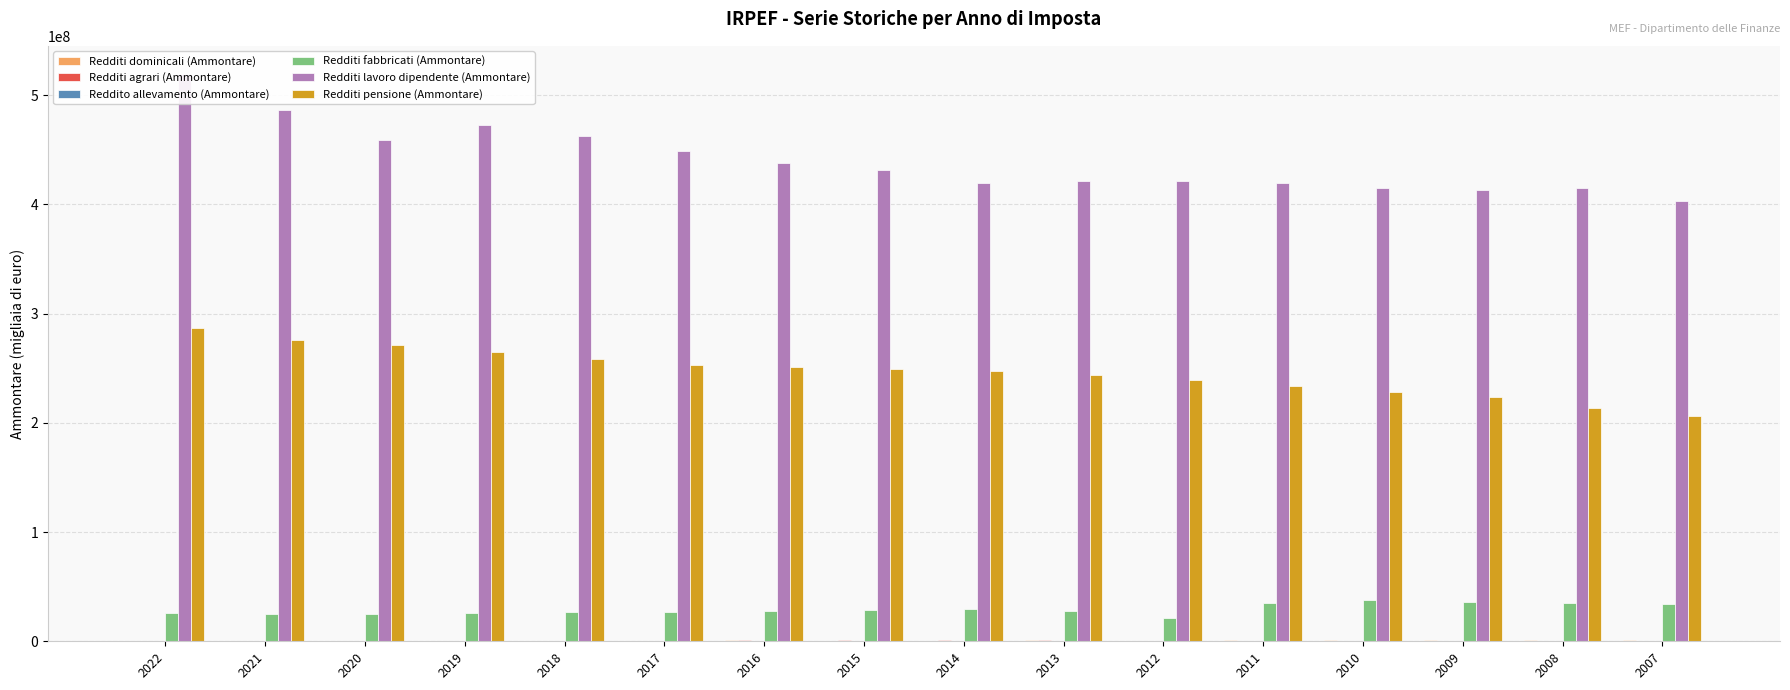

Reading left to right, extract all data points from this chart.

Redditi dominicali (Ammontare): 611046.0	615540.0	620039.0	624418.0	631593.0	631355.0	921783.0	588044.0	543212.0	773278.0	598793.2	1144232.0	1148362.7	1143615.3	1137746.1	1141847.2
Redditi agrari (Ammontare): 459986.0	464802.0	466808.0	478311.0	487359.0	498804.0	808274.0	842118.0	773294.0	766564.0	680808.5	677840.0	687402.6	687900.5	688539.4	692512.1
Reddito allevamento (Ammontare): 255244.0	206683.0	165614.0	197972.0	196047.0	182946.0	170812.0	162734.0	154597.0	141304.0	139211.9	123005.0	114353.3	110476.2	108308.4	103256.5
Redditi fabbricati (Ammontare): 25446407.0	24786823.0	24755932.0	26142652.0	26743254.0	27095403.0	27531252.0	28204762.0	29915642.0	27810778.0	21171722.6	35000761.0	37415631.7	36269890.3	35152019.4	34138841.5
Redditi lavoro dipendente (Ammontare): 519200666.0	486509387.0	459335494.0	472907120.0	462460643.0	448654407.0	438230847.0	431456166.0	419757936.0	421295618.0	421676591.0	419383885.0	414624440.0	413021462.4	415277903.1	402655800.6
Redditi pensione (Ammontare): 287046713.0	275515573.0	270874518.0	264544593.0	258138456.0	253073382.0	251116116.0	249226307.0	247211969.0	243617069.0	238810185.7	233863552.0	228200053.9	223324142.7	213594559.8	206024343.5